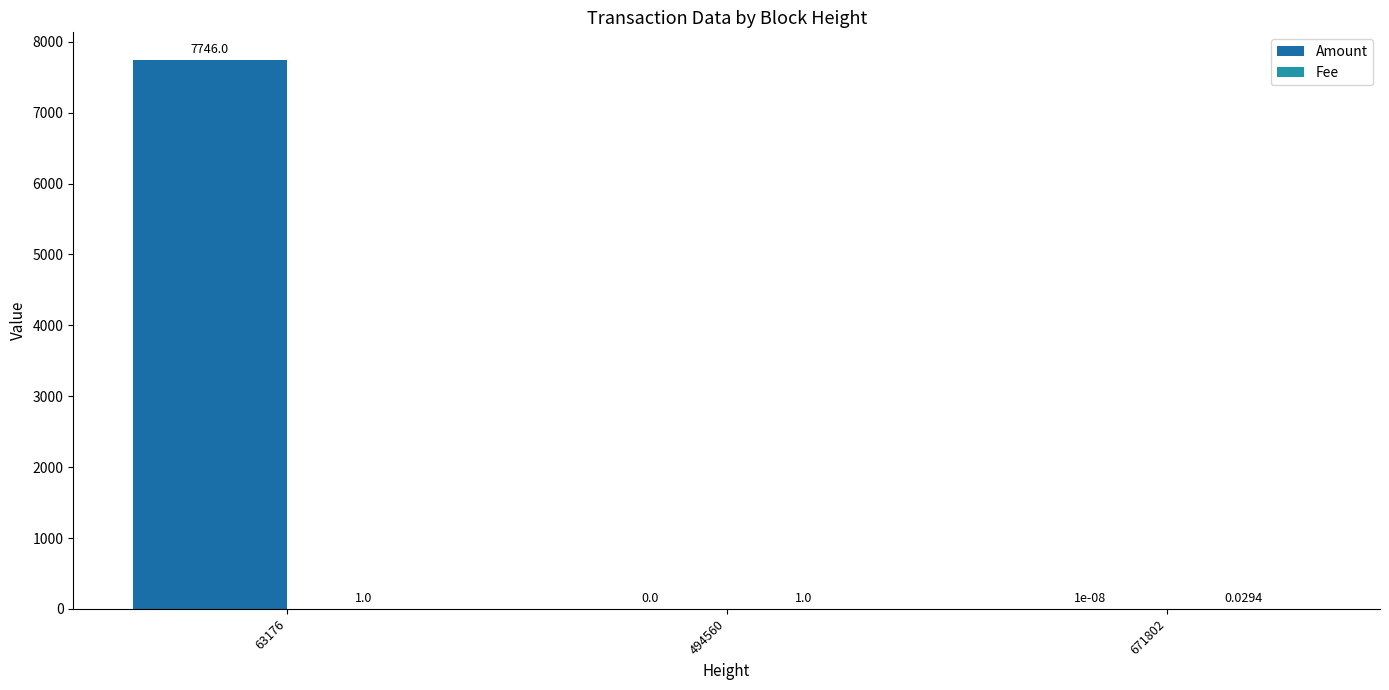

Which category has the highest value in the Fee series?

63176